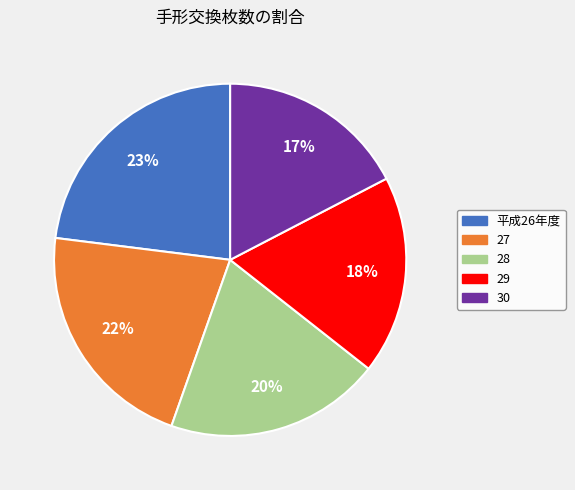

Which has a higher value, 30 or 28?

28